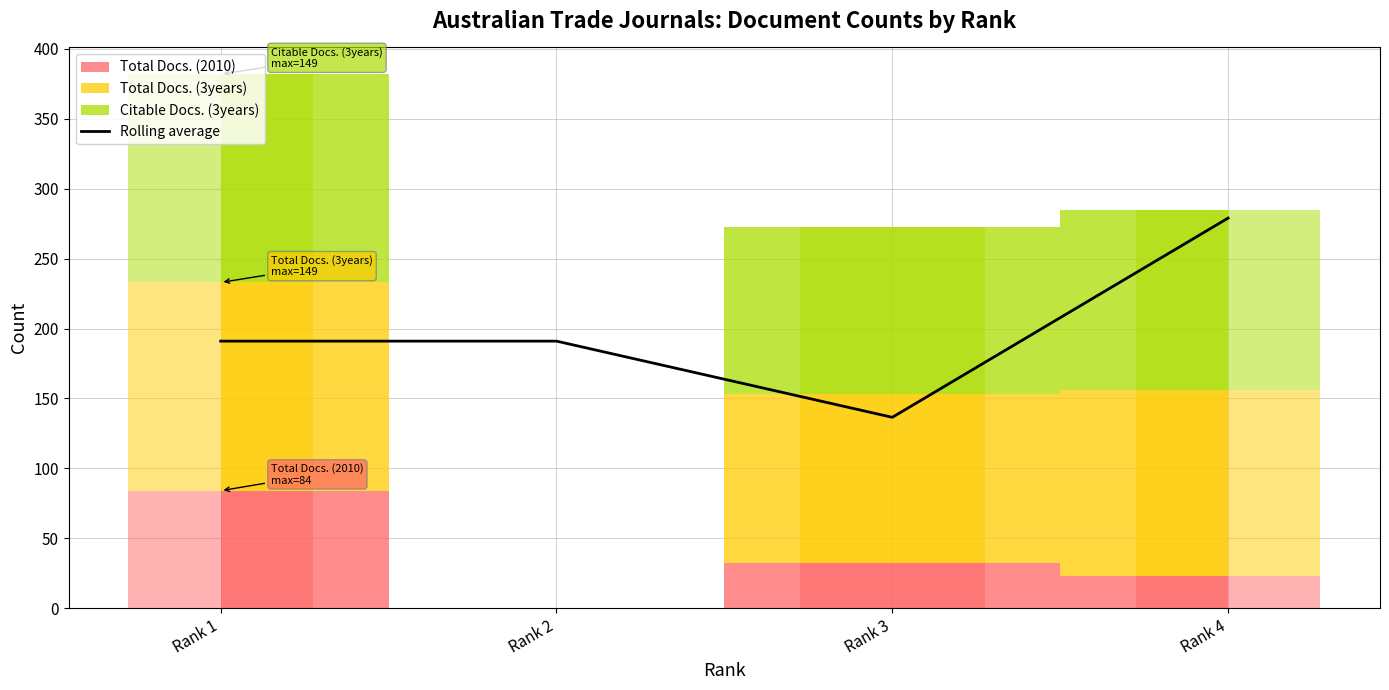

Reading right to left, list all the values displayed in this chart.

279.0	136.5	191.0	191.0